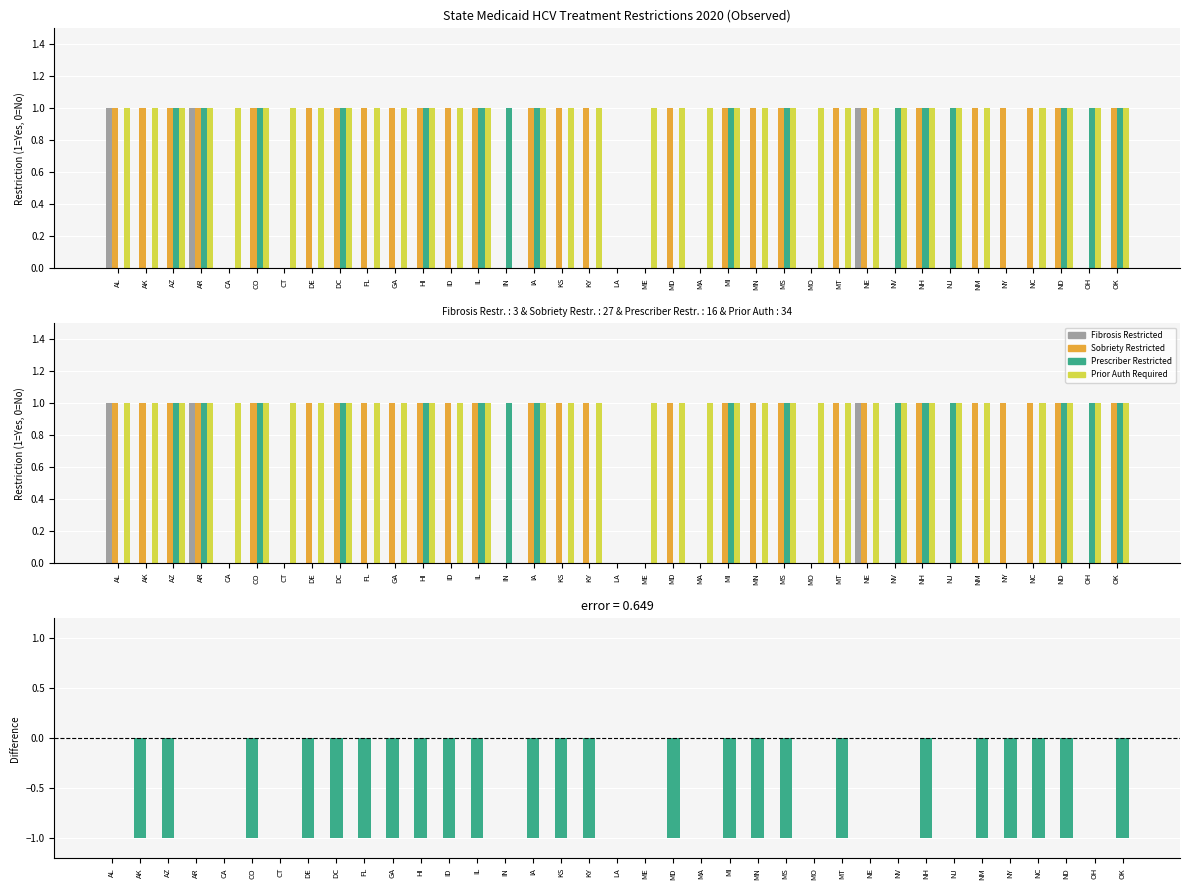

Reading left to right, transcribe all the data shown in this chart.

Fibrosis Restricted: AL=1	AK=0	AZ=0	AR=1	CA=0	CO=0	CT=0	DE=0	DC=0	FL=0	GA=0	HI=0	ID=0	IL=0	IN=0	IA=0	KS=0	KY=0	LA=0	ME=0	MD=0	MA=0	MI=0	MN=0	MS=0	MO=0	MT=0	NE=1	NV=0	NH=0	NJ=0	NM=0	NY=0	NC=0	ND=0	OH=0	OK=0
Sobriety Restricted: AL=1	AK=1	AZ=1	AR=1	CA=0	CO=1	CT=0	DE=1	DC=1	FL=1	GA=1	HI=1	ID=1	IL=1	IN=0	IA=1	KS=1	KY=1	LA=0	ME=0	MD=1	MA=0	MI=1	MN=1	MS=1	MO=0	MT=1	NE=1	NV=0	NH=1	NJ=0	NM=1	NY=1	NC=1	ND=1	OH=0	OK=1
Prescriber Restricted: AL=0	AK=0	AZ=1	AR=1	CA=0	CO=1	CT=0	DE=0	DC=1	FL=0	GA=0	HI=1	ID=0	IL=1	IN=1	IA=1	KS=0	KY=0	LA=0	ME=0	MD=0	MA=0	MI=1	MN=0	MS=1	MO=0	MT=0	NE=0	NV=1	NH=1	NJ=1	NM=0	NY=0	NC=0	ND=1	OH=1	OK=1
Prior Auth Required: AL=1	AK=1	AZ=1	AR=1	CA=1	CO=1	CT=1	DE=1	DC=1	FL=1	GA=1	HI=1	ID=1	IL=1	IN=0	IA=1	KS=1	KY=1	LA=0	ME=1	MD=1	MA=1	MI=1	MN=1	MS=1	MO=1	MT=1	NE=1	NV=1	NH=1	NJ=1	NM=1	NY=0	NC=1	ND=1	OH=1	OK=1
Fibrosis - Sobriety diff: AL=0	AK=-1	AZ=-1	AR=0	CA=0	CO=-1	CT=0	DE=-1	DC=-1	FL=-1	GA=-1	HI=-1	ID=-1	IL=-1	IN=0	IA=-1	KS=-1	KY=-1	LA=0	ME=0	MD=-1	MA=0	MI=-1	MN=-1	MS=-1	MO=0	MT=-1	NE=0	NV=0	NH=-1	NJ=0	NM=-1	NY=-1	NC=-1	ND=-1	OH=0	OK=-1